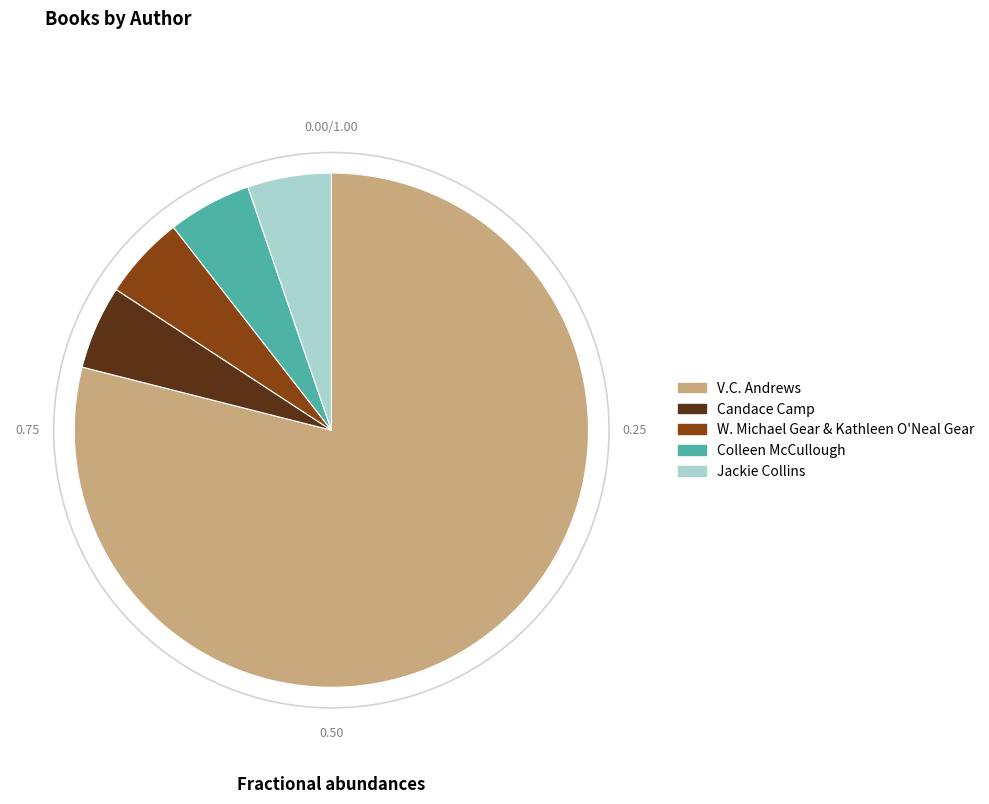

Combined, do Colleen McCullough and Candace Camp account for over 50%?

No